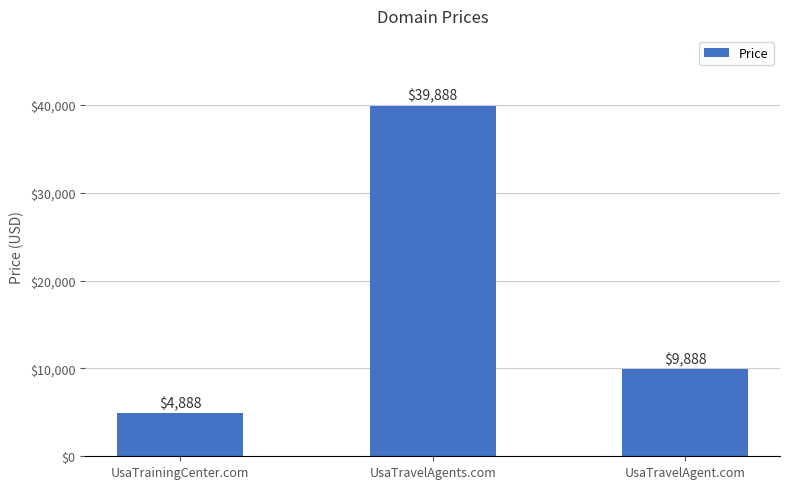

Where does the data first go above 9888?

UsaTravelAgents.com